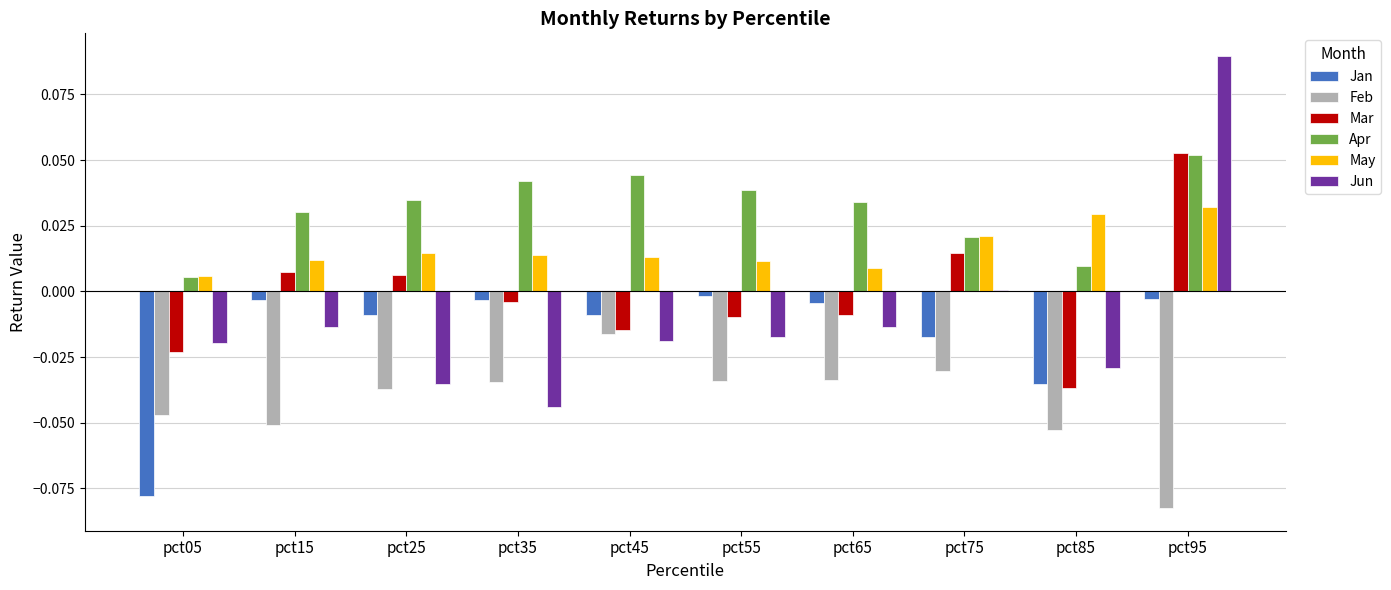

At which label does Feb reach its peak?

pct45